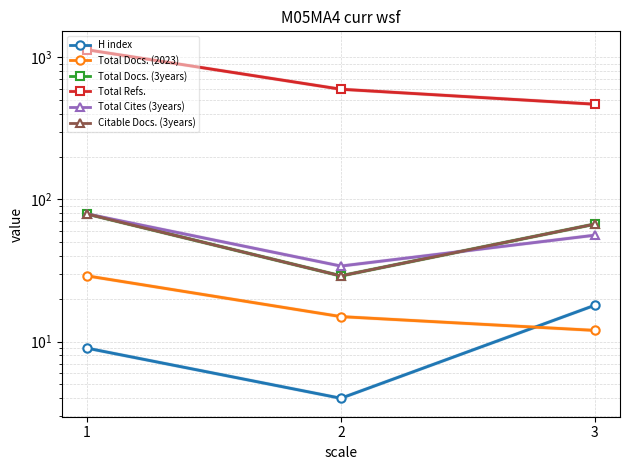

Reading right to left, list all the values displayed in this chart.

H index: 3=18	2=4	1=9
Total Docs. (2023): 3=12	2=15	1=29
Total Docs. (3years): 3=67	2=29	1=79
Total Refs.: 3=467	2=595	1=1127
Total Cites (3years): 3=56	2=34	1=79
Citable Docs. (3years): 3=67	2=29	1=79